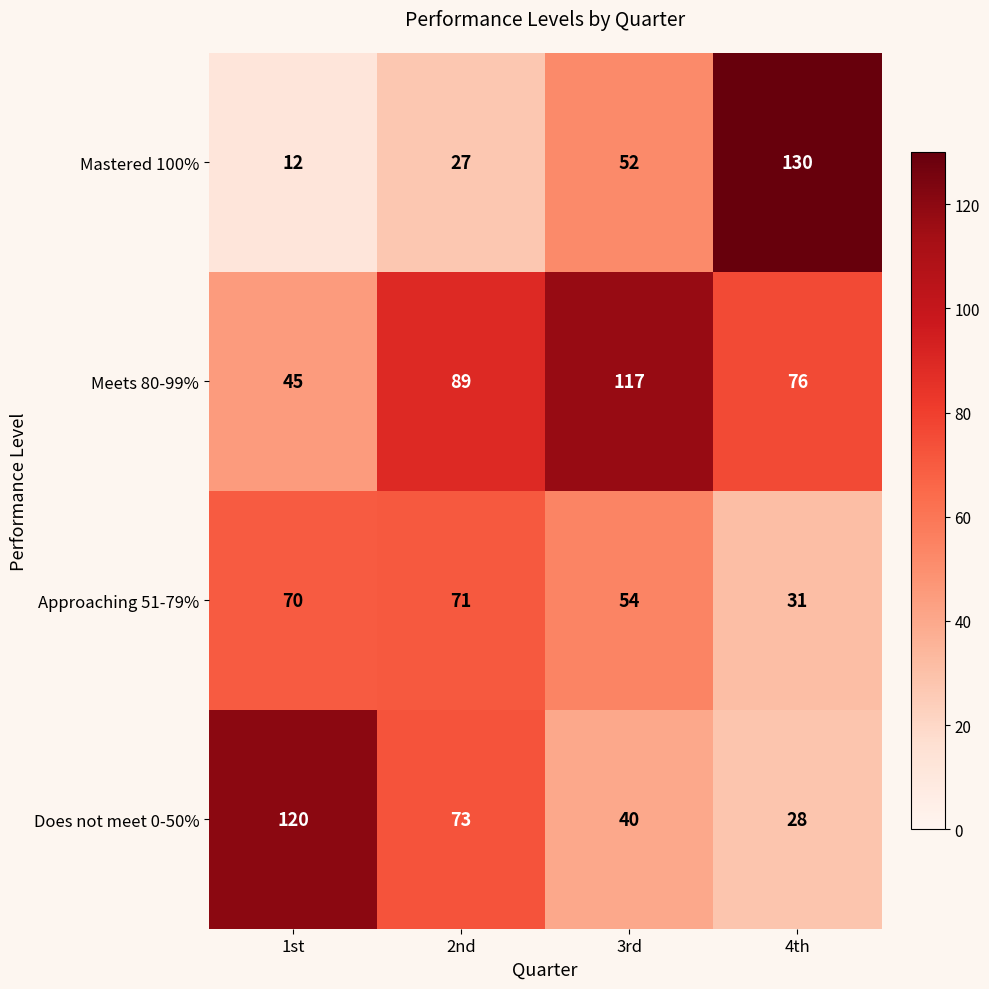

What is the total value across all series at 1st?

247